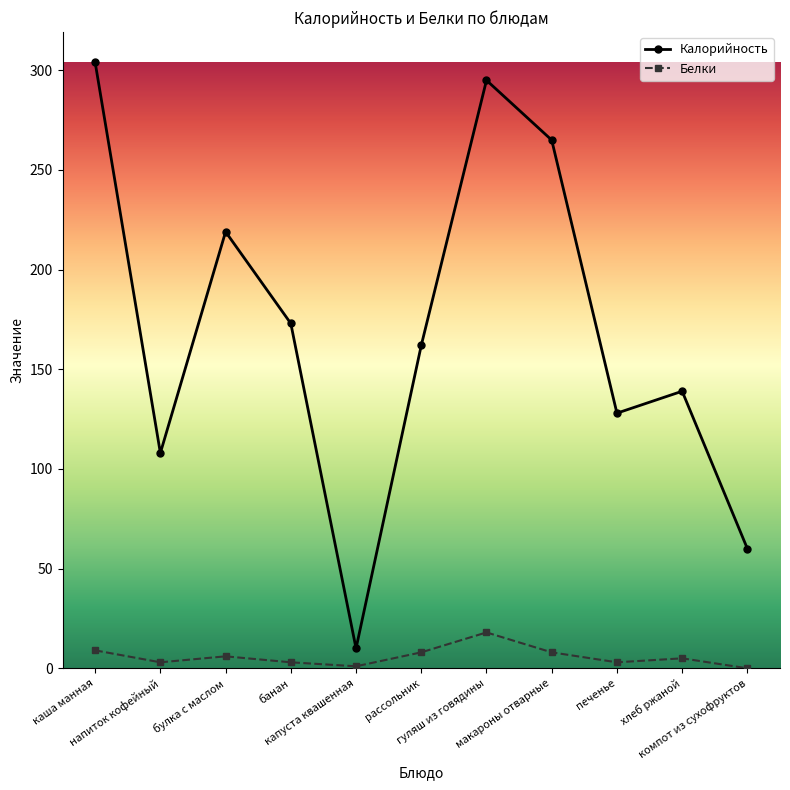

True or false: Белки and Калорийность cross at least once.

False